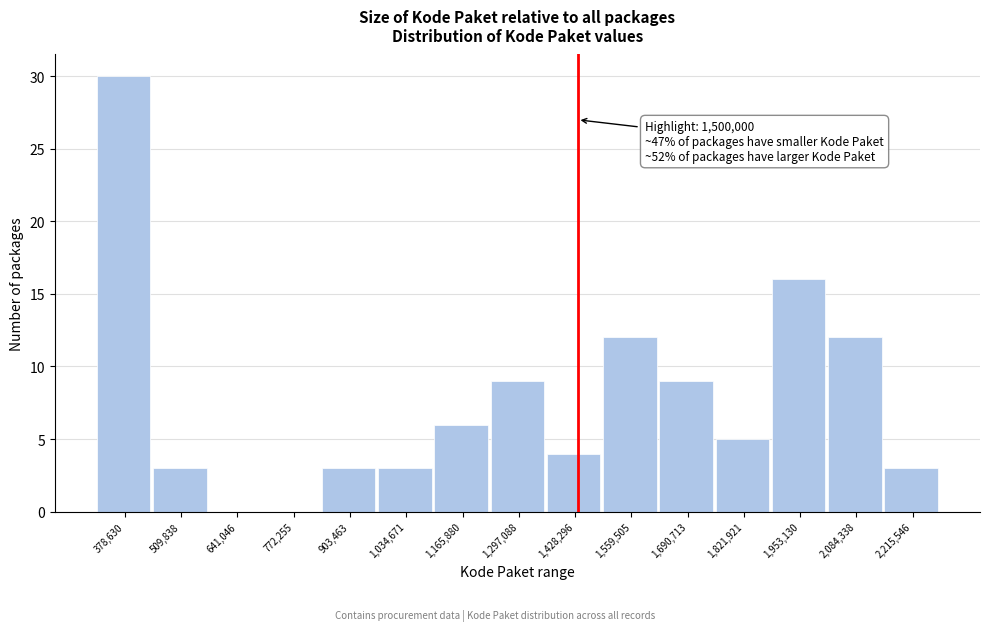

Reading right to left, transcribe all the data shown in this chart.

2,215,546=3	2,084,338=12	1,953,130=16	1,821,921=5	1,690,713=9	1,559,505=12	1,428,296=4	1,297,088=9	1,165,880=6	1,034,671=3	903,463=3	772,255=0	641,046=0	509,838=3	378,630=30